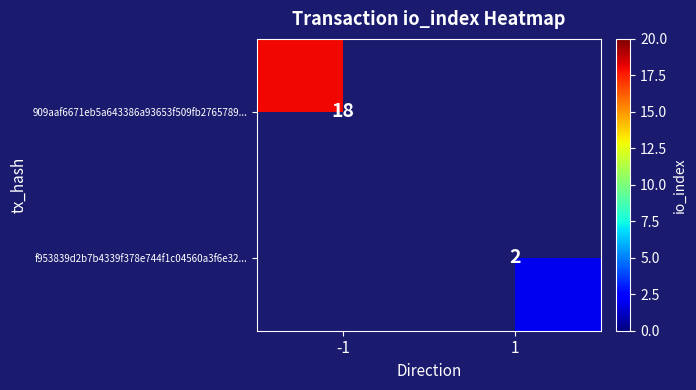

The f953839d2b7b4339f378e744f1c04560a3f6e32... series shows 2 at 1. True or false?

True